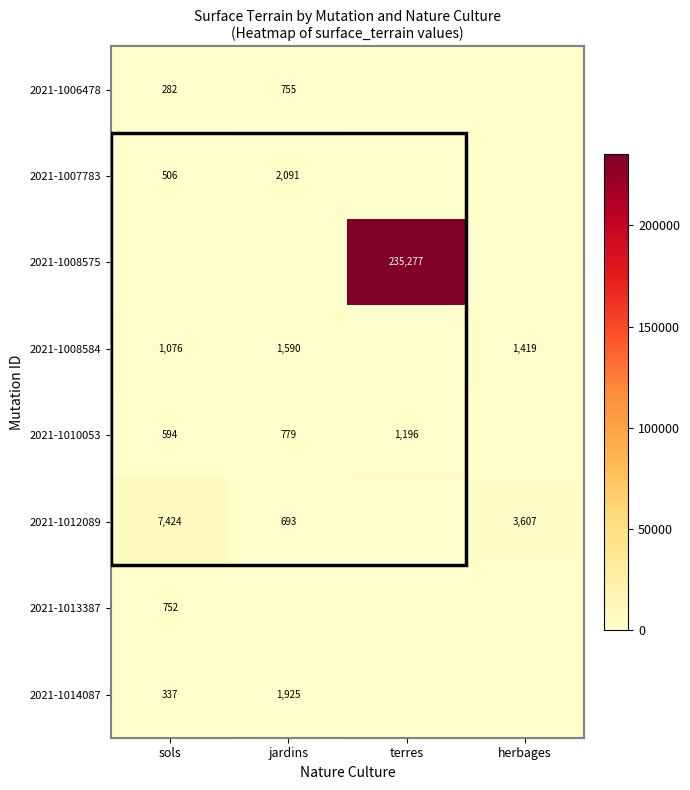

What is the maximum value shown in the chart?

235277